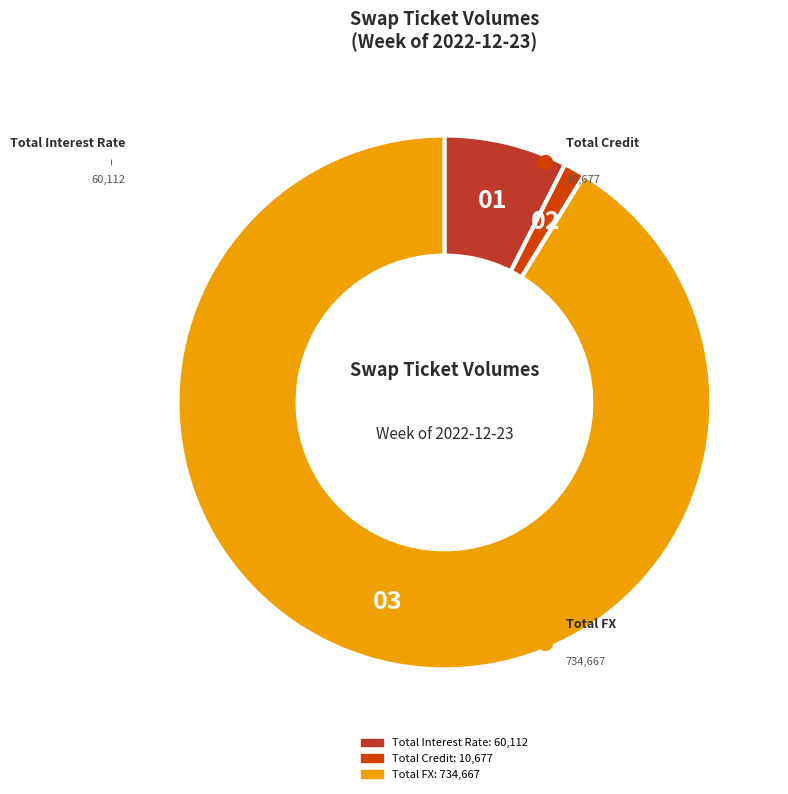

Rank the categories by value from lowest to highest.

Total Credit, Total Interest Rate, Total FX